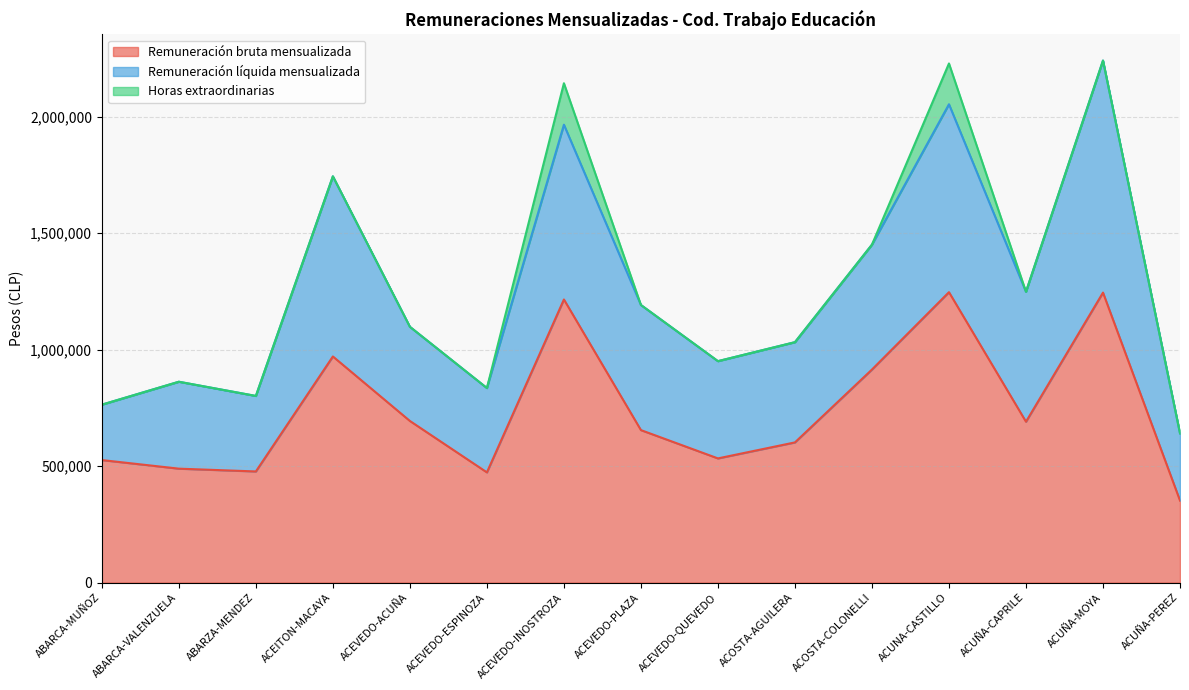

What is the difference between the maximum and minimum values in the Remuneración líquida mensualizada series?

758237